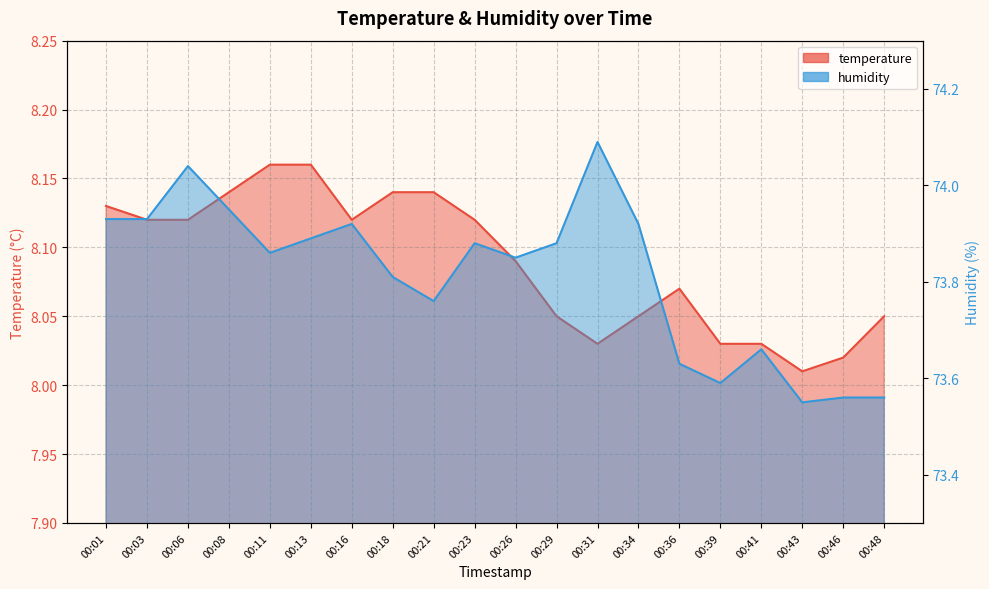

Which series has the largest total across all categories?

humidity